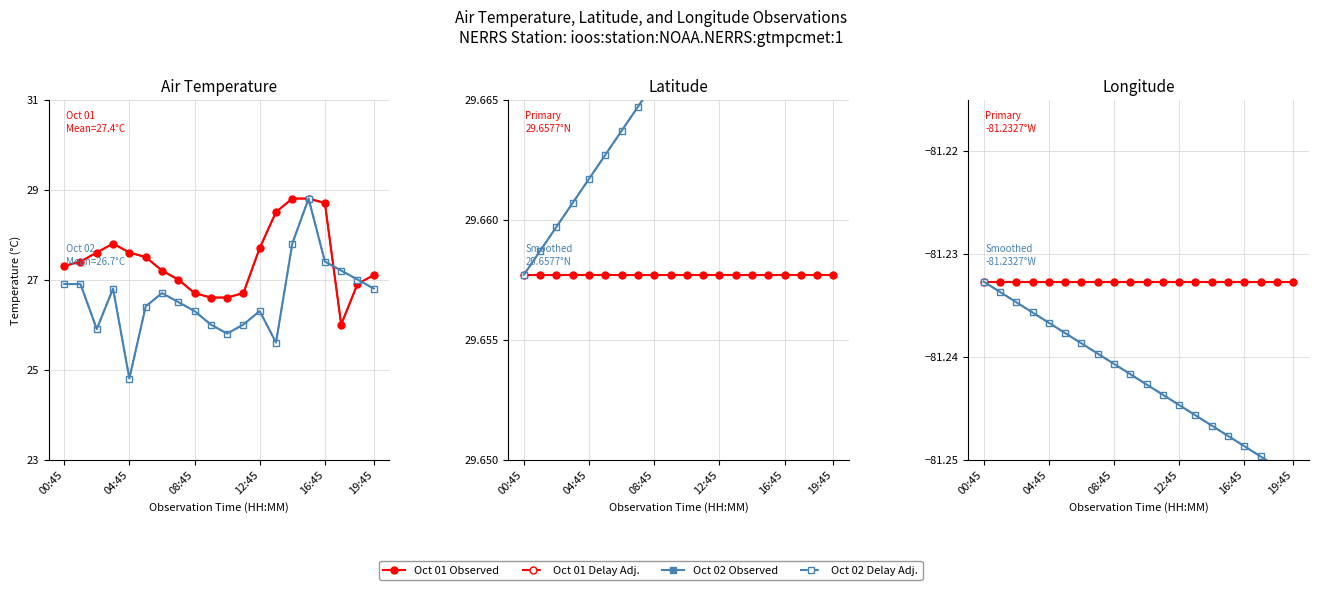

What is the difference between the air_temperature values at 2019-10-01T11:45 and 2019-10-01T10:45?

0.1